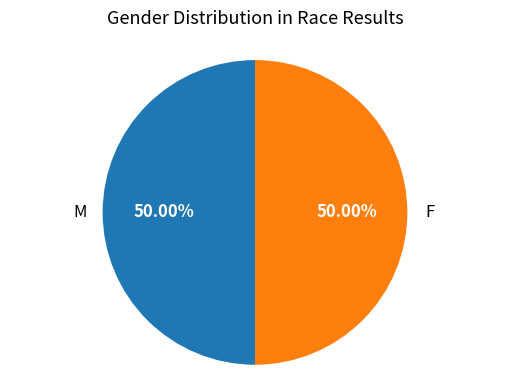

To the nearest percent, what is the average slice percentage?

50%